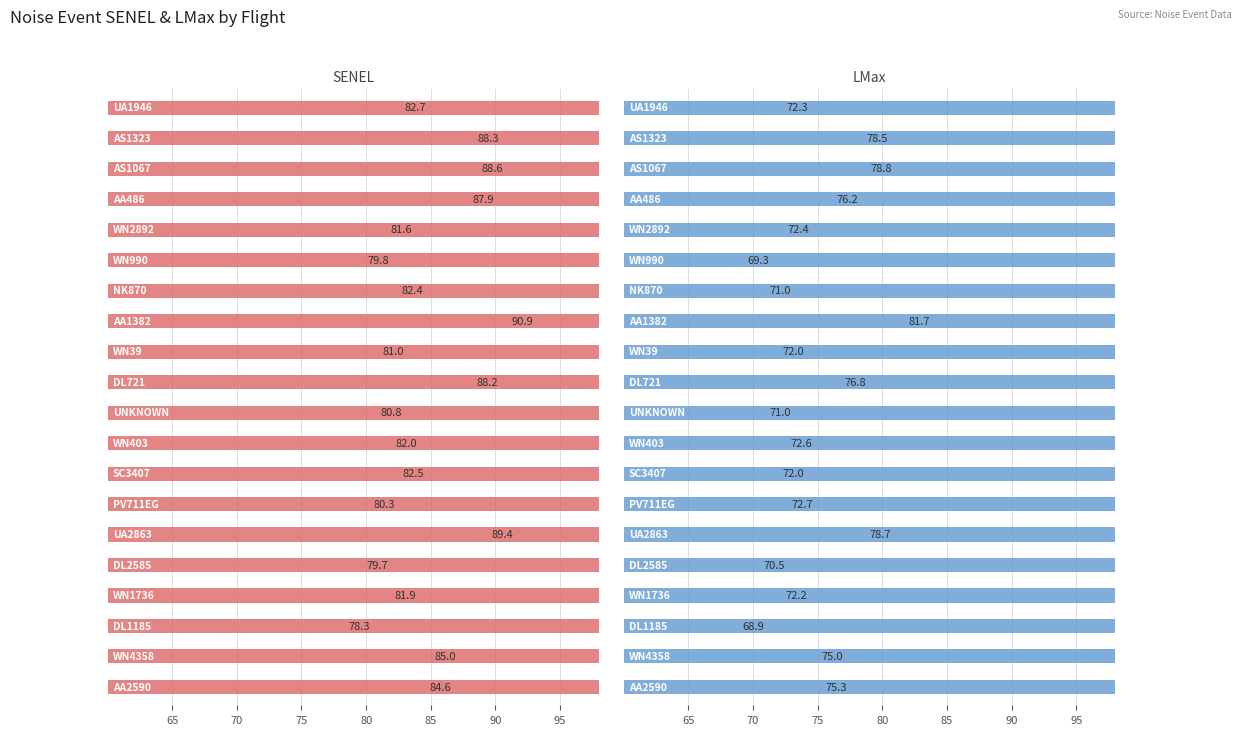

What is the sum of all LMax values?

1477.9